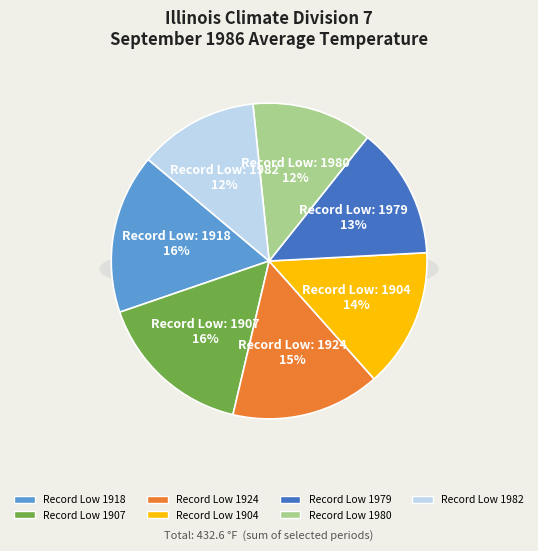

How much of the chart is everything except 1904?

85.7%